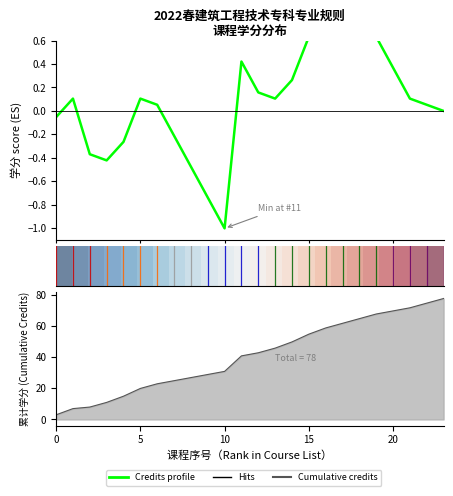

Which series has the widest spread of values?

Cumulative credits